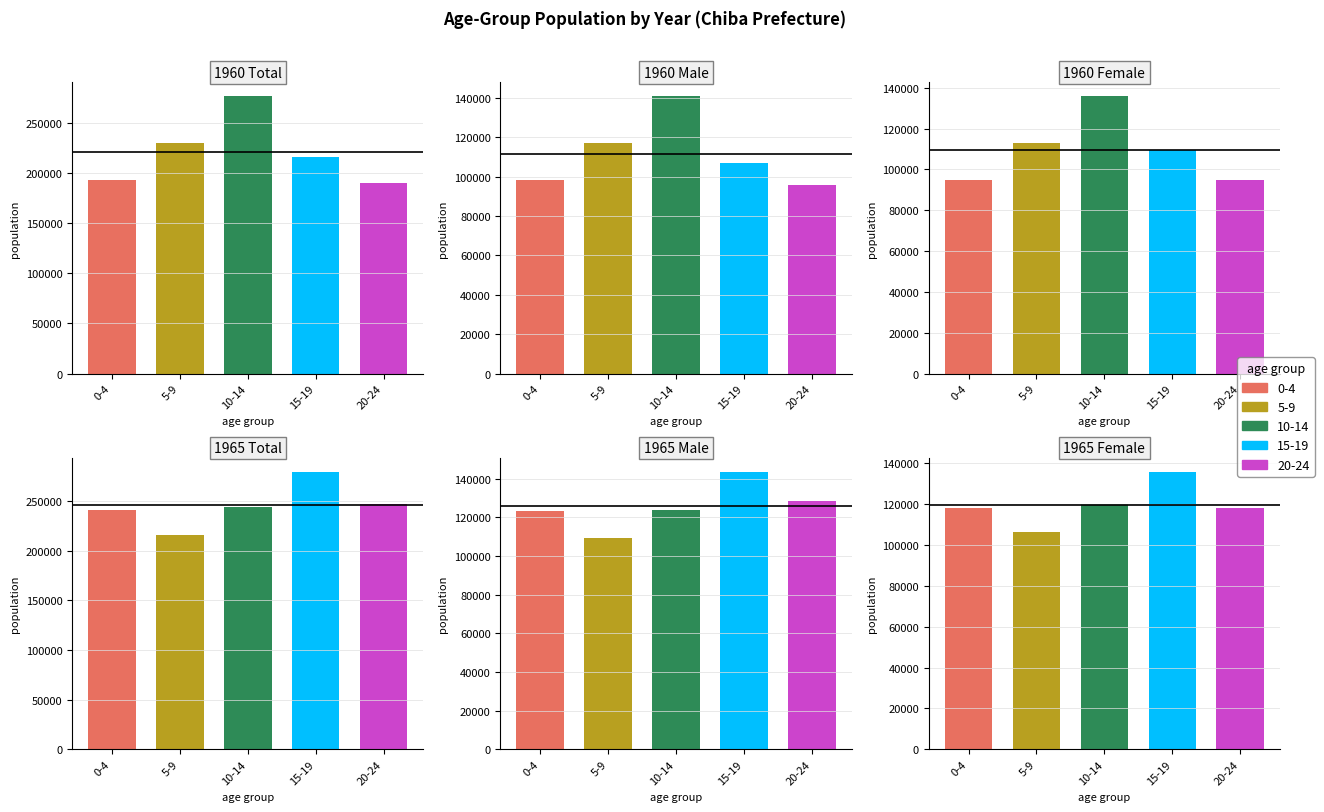

At which category is the sum across all series the highest?

2